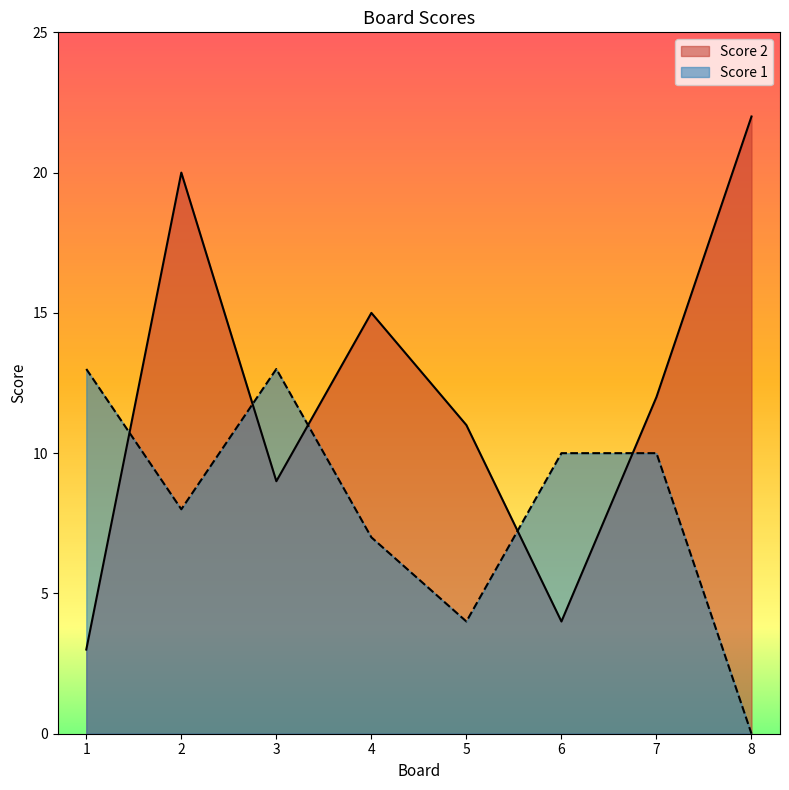

Is it true that Score 1 equals 8 at 8?

False